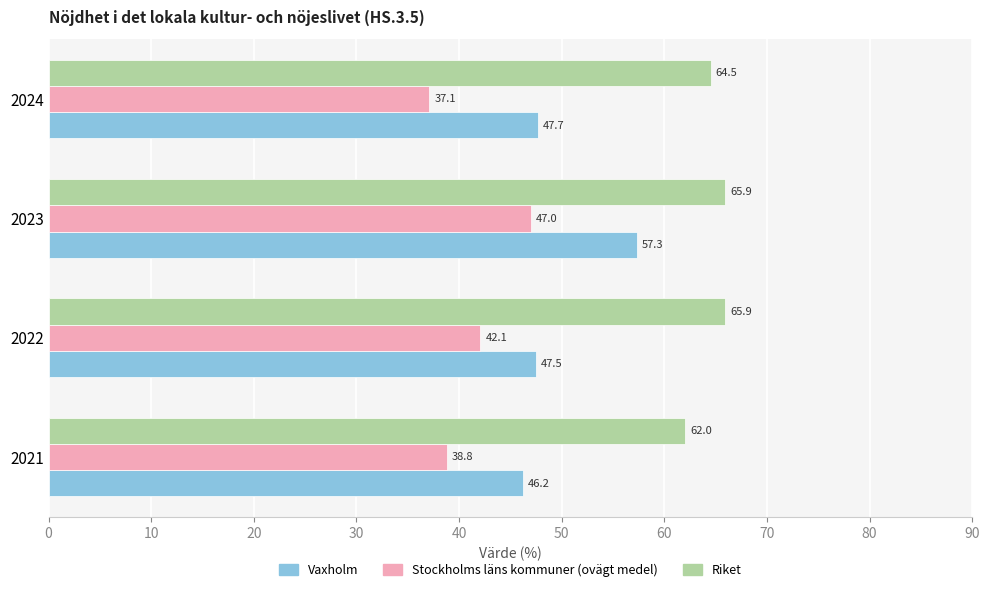

List the labels in order of Stockholms läns kommuner (ovägt medel) value, largest first.

2023, 2022, 2021, 2024